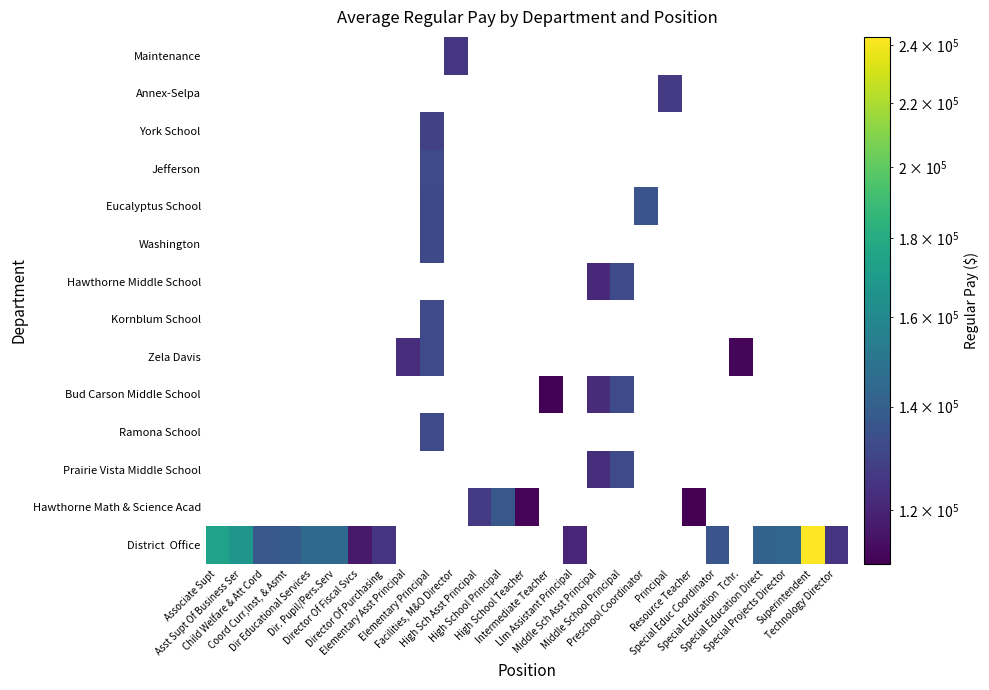

How many series are shown in this chart?

14